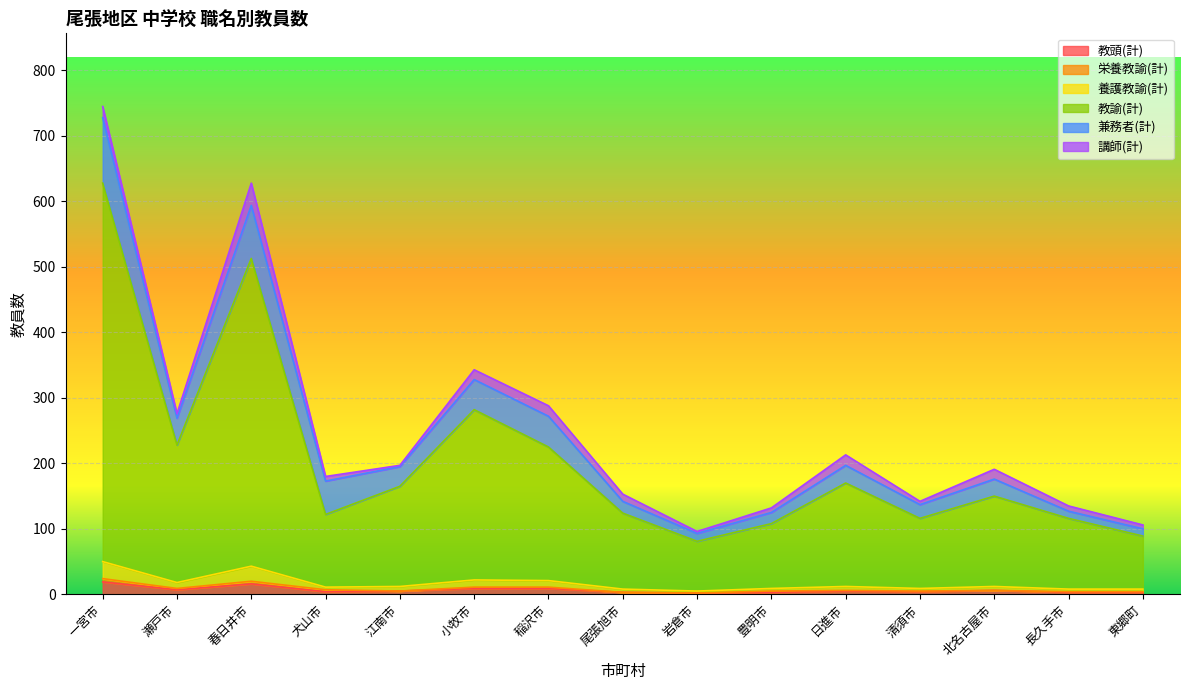

At which category is the sum across all series the highest?

一宮市